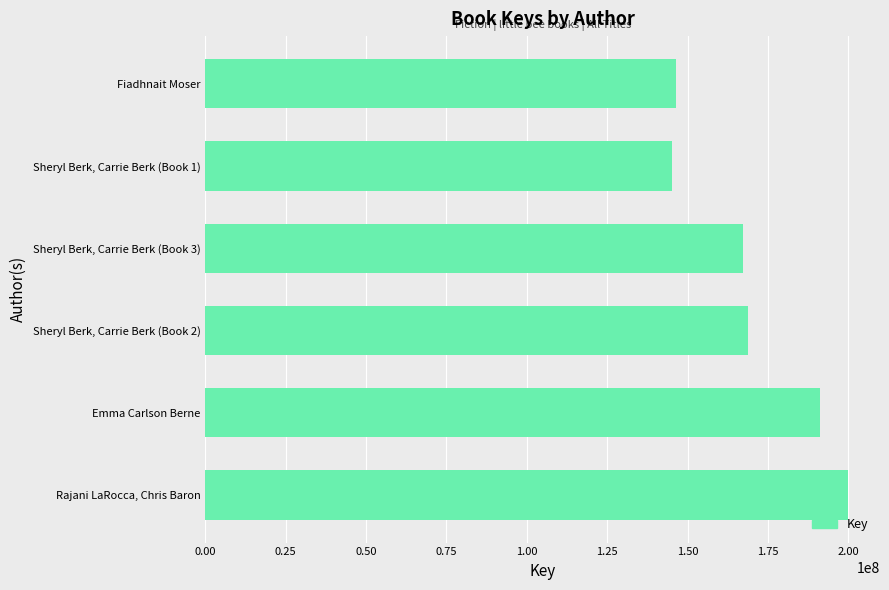

What is the approximate value at Emma Carlson Berne?

191154980